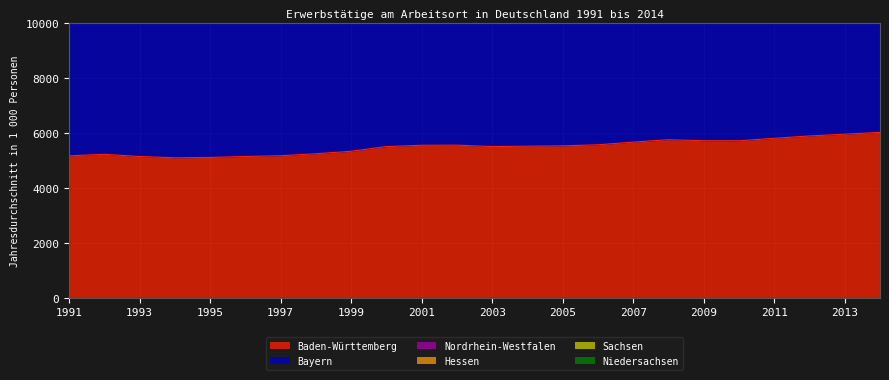

The value of Baden-Württemberg at 1997 is 5166.4. True or false?

True